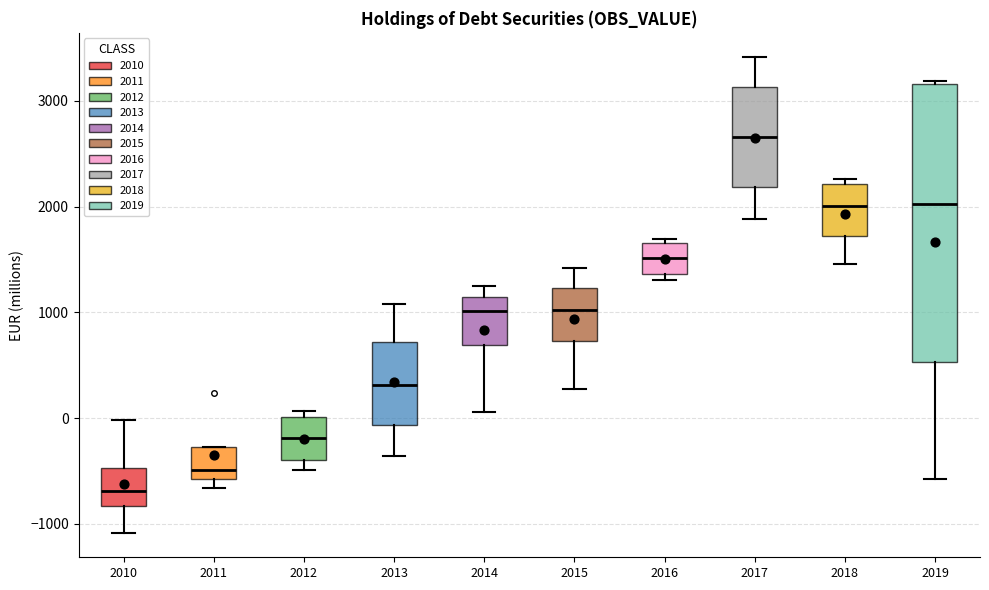

Reading left to right, read every box against the y-axis: the position of its median line, the range the box covers, and the ends of its whiskers. The values are not printed on the chart, so give them approximately, as read against the axis.

2010: median -700, box -800 to -500, whiskers -1100 to 0
2011: median -500, box -600 to -300, whiskers -700 to -300
2012: median -200, box -400 to 0, whiskers -500 to 100
2013: median 300, box -100 to 700, whiskers -400 to 1100
2014: median 1000, box 700 to 1100, whiskers 100 to 1200
2015: median 1000, box 700 to 1200, whiskers 300 to 1400
2016: median 1500, box 1400 to 1700, whiskers 1300 to 1700 (just above the box's upper edge)
2017: median 2700, box 2200 to 3100, whiskers 1900 to 3400
2018: median 2000, box 1700 to 2200, whiskers 1500 to 2300
2019: median 2000, box 500 to 3200, whiskers -600 to 3200